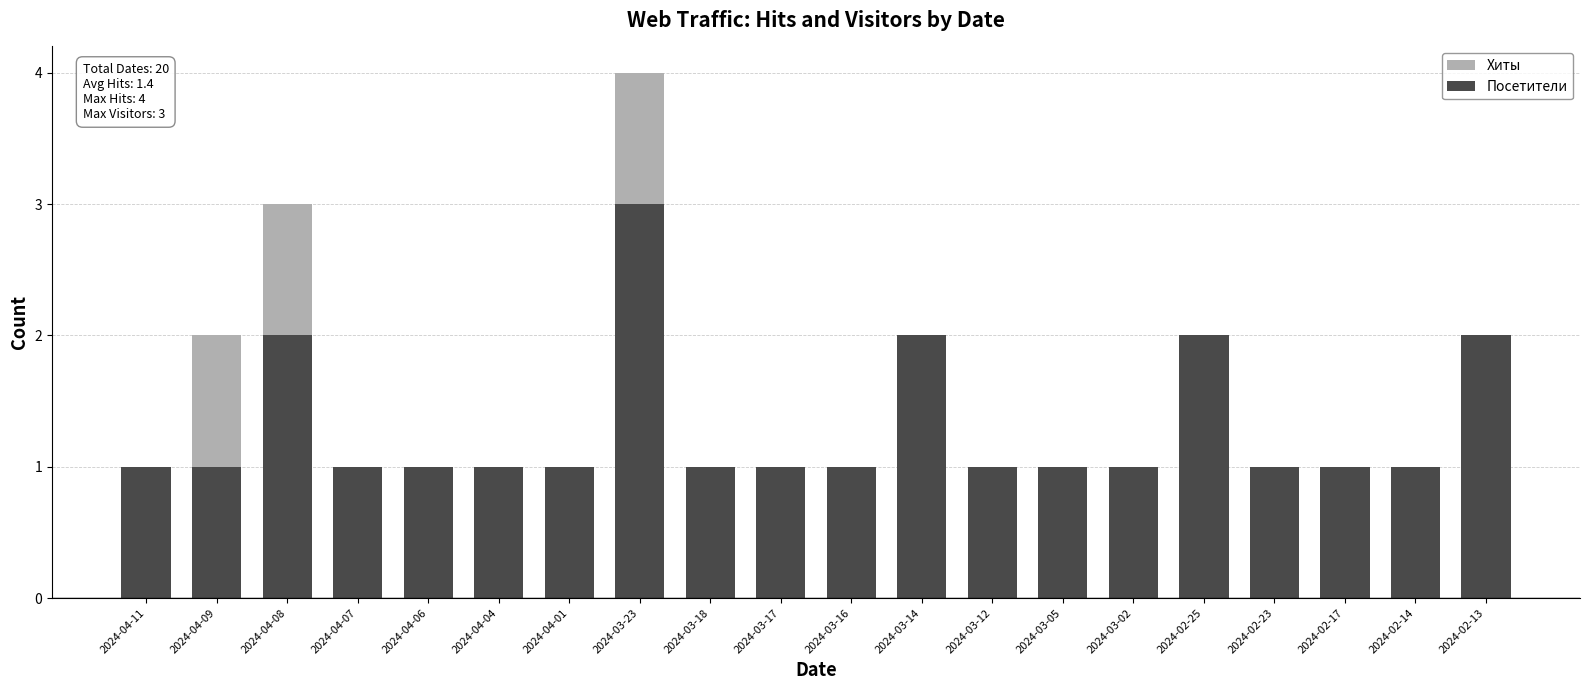

What position from the right is 2024-04-04?

15